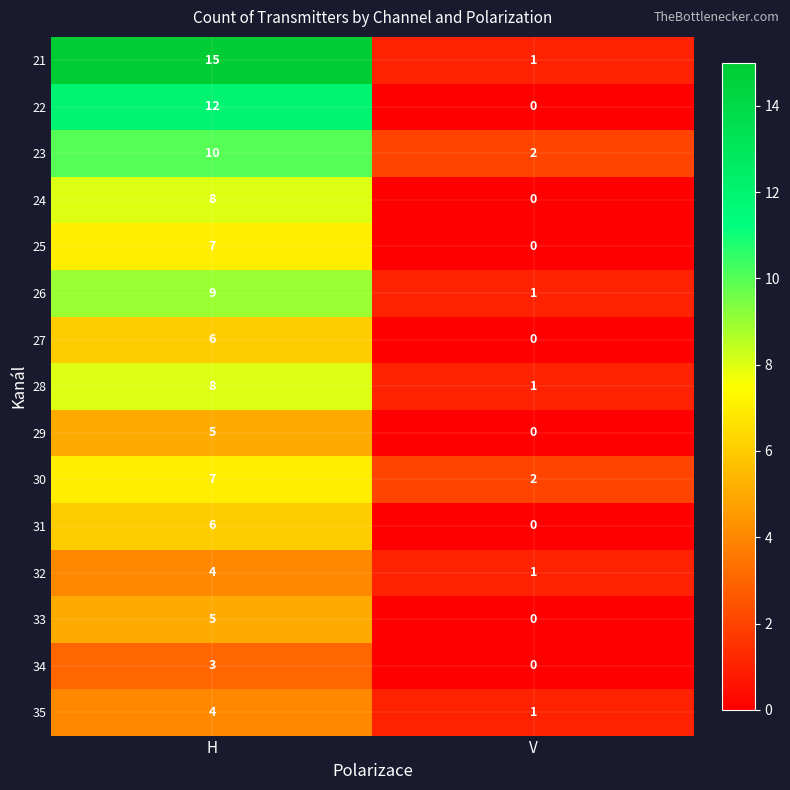

Reading right to left, extract all data points from this chart.

21: 1	15
22: 0	12
23: 2	10
24: 0	8
25: 0	7
26: 1	9
27: 0	6
28: 1	8
29: 0	5
30: 2	7
31: 0	6
32: 1	4
33: 0	5
34: 0	3
35: 1	4